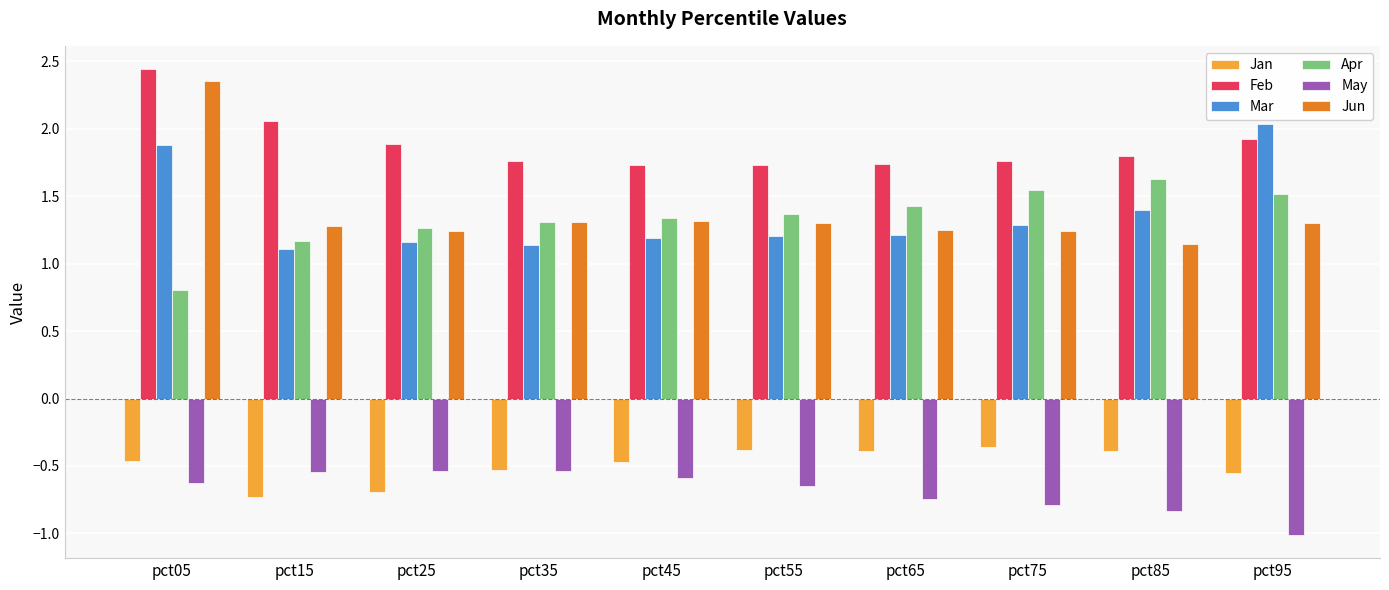

At which category is the sum across all series the highest?

pct05